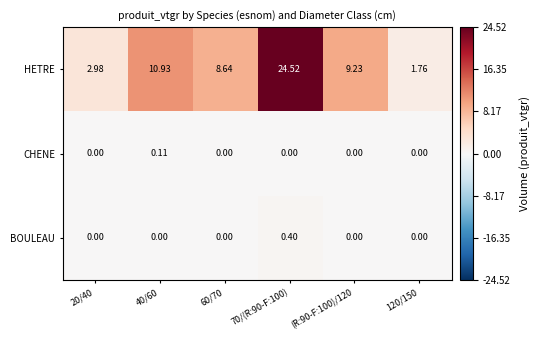

Which series has the largest total across all categories?

HETRE